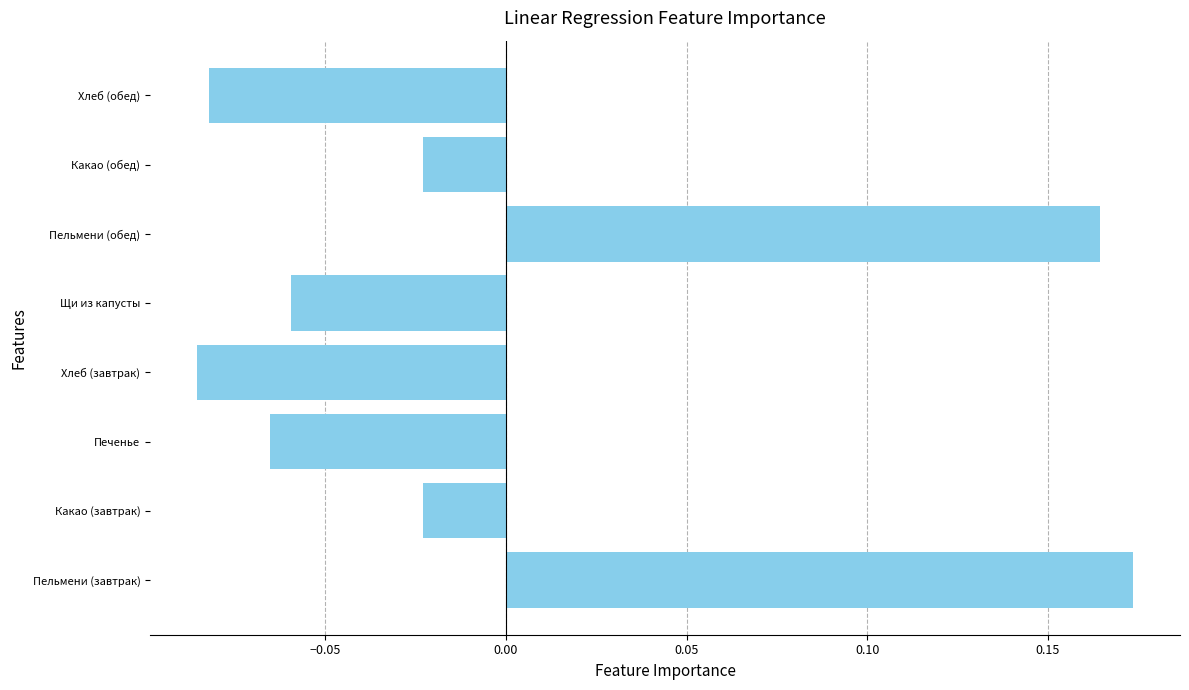

How many values are above zero?

2